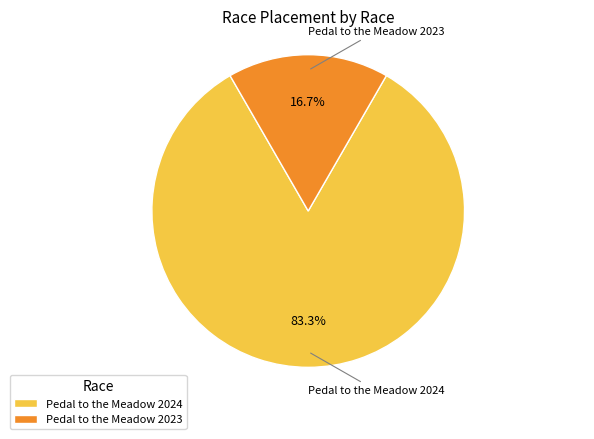

Combined, what portion of the pie is Pedal to the Meadow 2023 and Pedal to the Meadow 2024?

100.0%